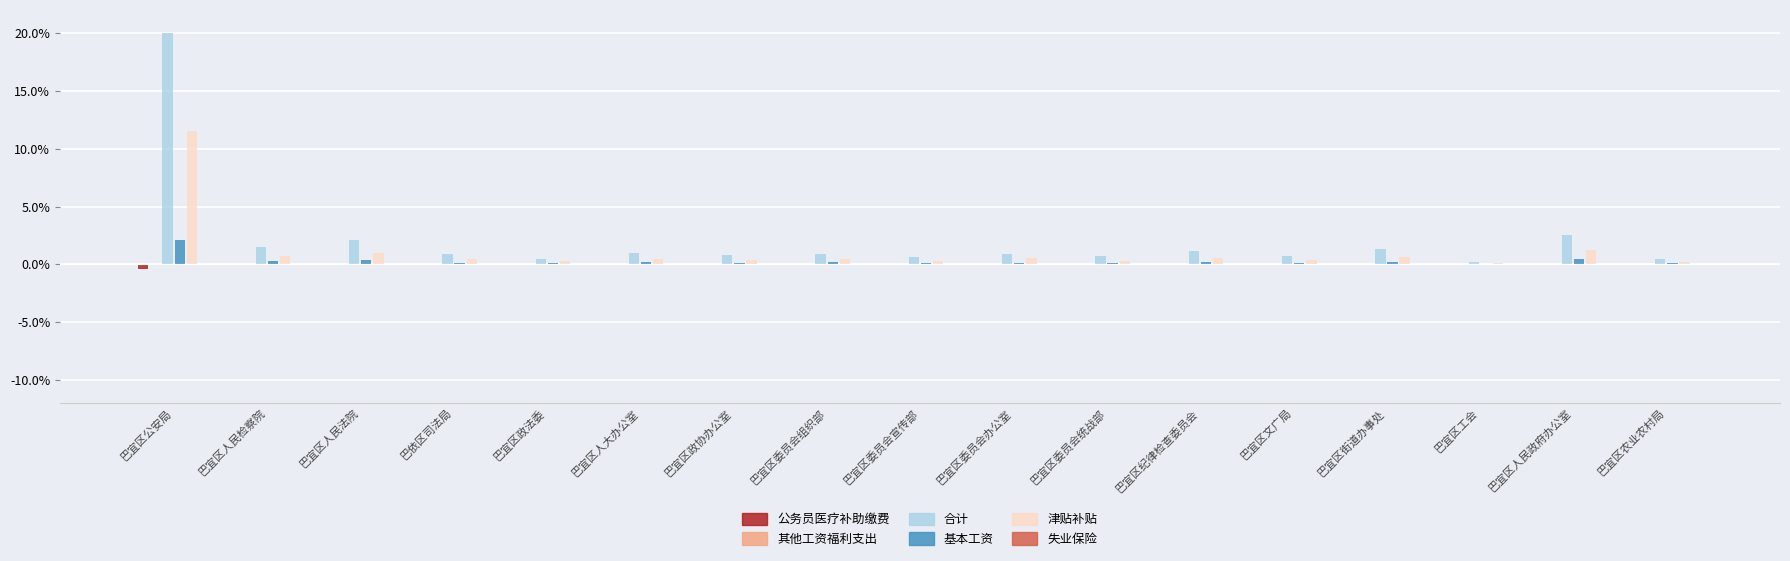

Reading left to right, extract all data points from this chart.

公务员医疗补助缴费: 巴宜区公安局=-0.4	巴宜区人民检察院=-0.0	巴宜区人民法院=-0.0	巴依区司法局=-0.0	巴宜区政法委=-0.0	巴宜区人大办公室=-0.0	巴宜区政协办公室=-0.0	巴宜区委员会组织部=-0.0	巴宜区委员会宣传部=-0.0	巴宜区委员会办公室=-0.0	巴宜区委员会统战部=-0.0	巴宜区纪律检查委员会=-0.0	巴宜区文广局=-0.0	巴宜区街道办事处=-0.0	巴宜区工会=-0.0	巴宜区人民政府办公室=-0.1	巴宜区农业农村局=-0.0
其他工资福利支出: 巴宜区公安局=0.0	巴宜区人民检察院=0.0	巴宜区人民法院=0.0	巴依区司法局=0.0	巴宜区政法委=0.0	巴宜区人大办公室=0.0	巴宜区政协办公室=0.0	巴宜区委员会组织部=0.0	巴宜区委员会宣传部=0.0	巴宜区委员会办公室=0.0	巴宜区委员会统战部=0.0	巴宜区纪律检查委员会=0.0	巴宜区文广局=0.0	巴宜区街道办事处=0.0	巴宜区工会=0.0	巴宜区人民政府办公室=0.0	巴宜区农业农村局=0.0
合计: 巴宜区公安局=20.0	巴宜区人民检察院=1.5	巴宜区人民法院=2.1	巴依区司法局=0.9	巴宜区政法委=0.5	巴宜区人大办公室=1.0	巴宜区政协办公室=0.8	巴宜区委员会组织部=0.9	巴宜区委员会宣传部=0.6	巴宜区委员会办公室=0.9	巴宜区委员会统战部=0.7	巴宜区纪律检查委员会=1.1	巴宜区文广局=0.8	巴宜区街道办事处=1.3	巴宜区工会=0.2	巴宜区人民政府办公室=2.6	巴宜区农业农村局=0.4
基本工资: 巴宜区公安局=2.1	巴宜区人民检察院=0.3	巴宜区人民法院=0.4	巴依区司法局=0.1	巴宜区政法委=0.1	巴宜区人大办公室=0.2	巴宜区政协办公室=0.2	巴宜区委员会组织部=0.2	巴宜区委员会宣传部=0.1	巴宜区委员会办公室=0.1	巴宜区委员会统战部=0.1	巴宜区纪律检查委员会=0.2	巴宜区文广局=0.1	巴宜区街道办事处=0.2	巴宜区工会=0.0	巴宜区人民政府办公室=0.5	巴宜区农业农村局=0.1
津贴补贴: 巴宜区公安局=11.5	巴宜区人民检察院=0.7	巴宜区人民法院=1.0	巴依区司法局=0.4	巴宜区政法委=0.2	巴宜区人大办公室=0.5	巴宜区政协办公室=0.4	巴宜区委员会组织部=0.4	巴宜区委员会宣传部=0.3	巴宜区委员会办公室=0.5	巴宜区委员会统战部=0.3	巴宜区纪律检查委员会=0.6	巴宜区文广局=0.4	巴宜区街道办事处=0.6	巴宜区工会=0.1	巴宜区人民政府办公室=1.2	巴宜区农业农村局=0.2
失业保险: 巴宜区公安局=-0.0	巴宜区人民检察院=-0.0	巴宜区人民法院=-0.0	巴依区司法局=-0.0	巴宜区政法委=-0.0	巴宜区人大办公室=-0.0	巴宜区政协办公室=-0.0	巴宜区委员会组织部=-0.0	巴宜区委员会宣传部=-0.0	巴宜区委员会办公室=-0.0	巴宜区委员会统战部=-0.0	巴宜区纪律检查委员会=-0.0	巴宜区文广局=-0.0	巴宜区街道办事处=-0.0	巴宜区工会=-0.0	巴宜区人民政府办公室=-0.0	巴宜区农业农村局=-0.0